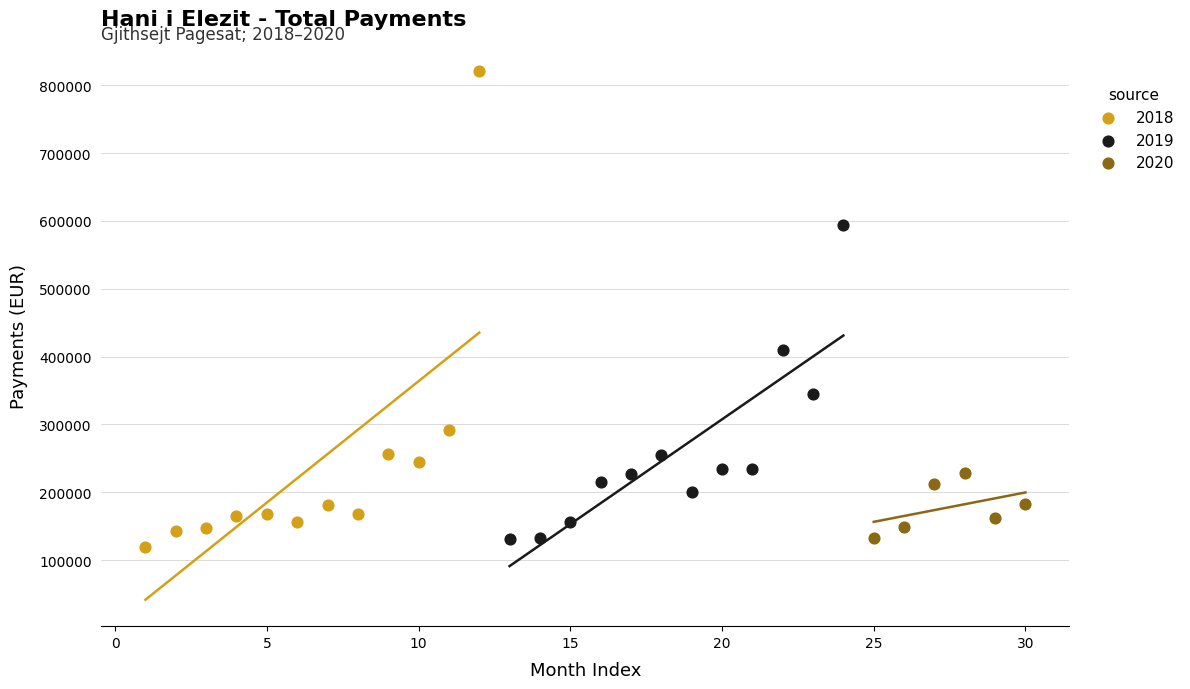

Which series has the widest spread of Y values?

2018